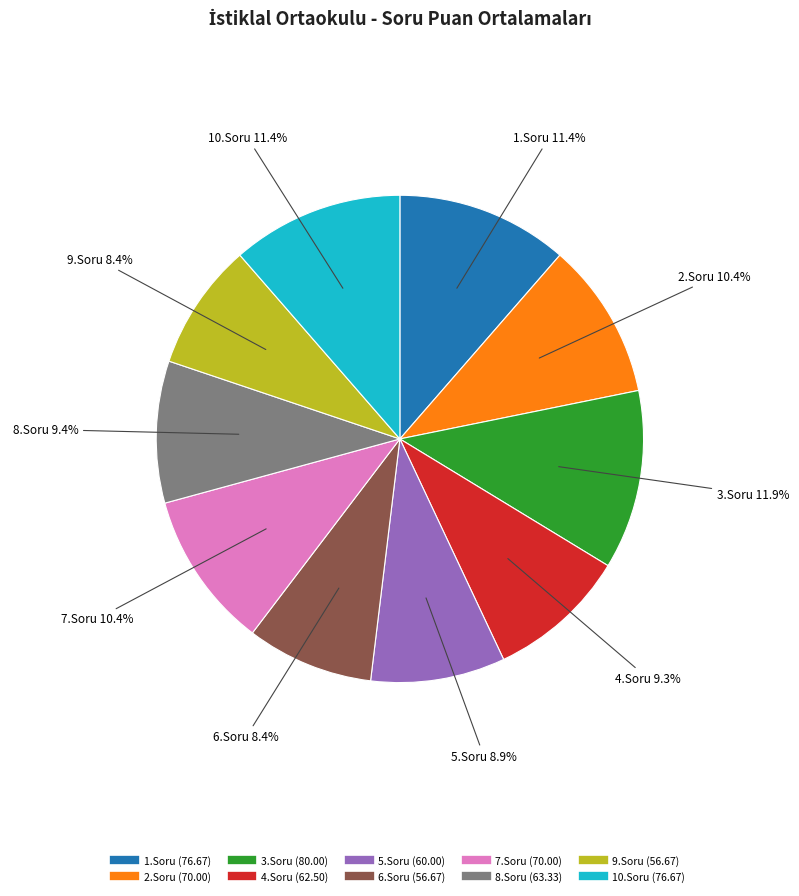

How many segments does this pie chart have?

10